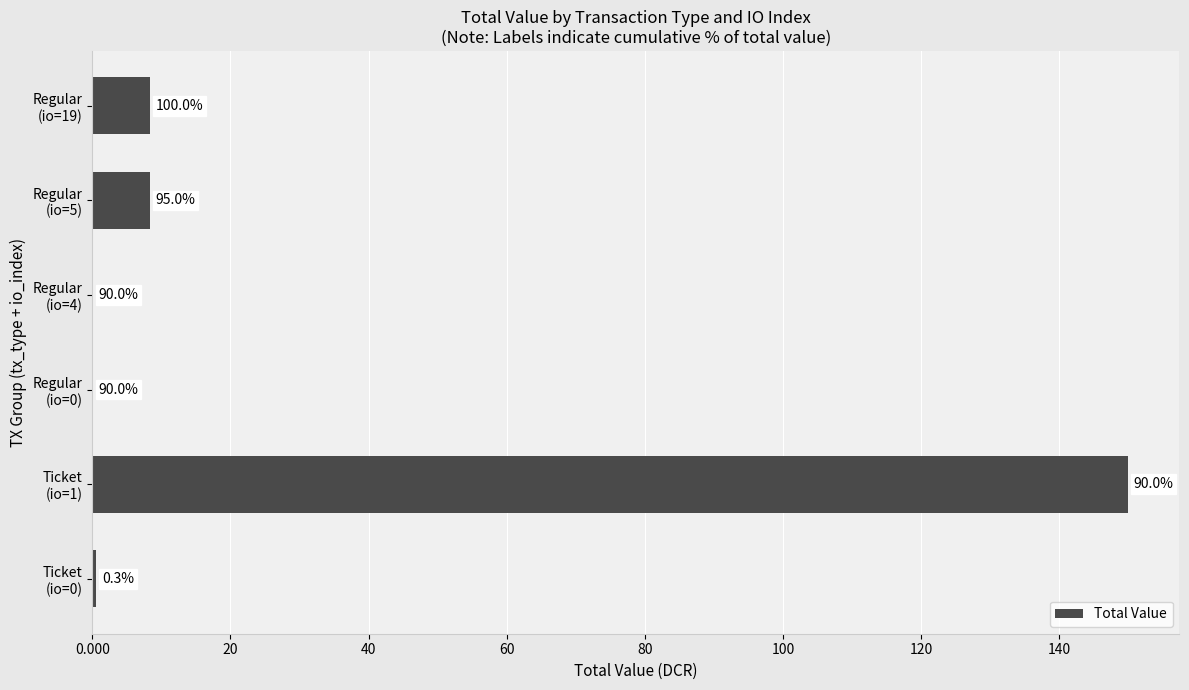

Are the bars horizontal?

Yes